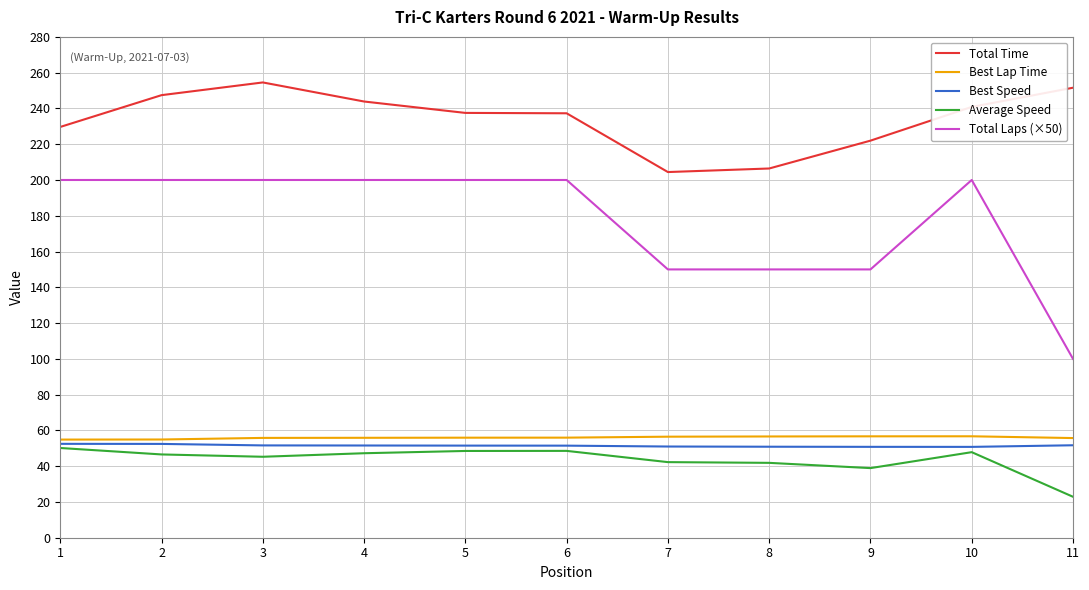

Rank the series by their maximum value, from lowest to highest.

Average Speed, Best Speed, Best Lap Time, Total Laps (×50), Total Time